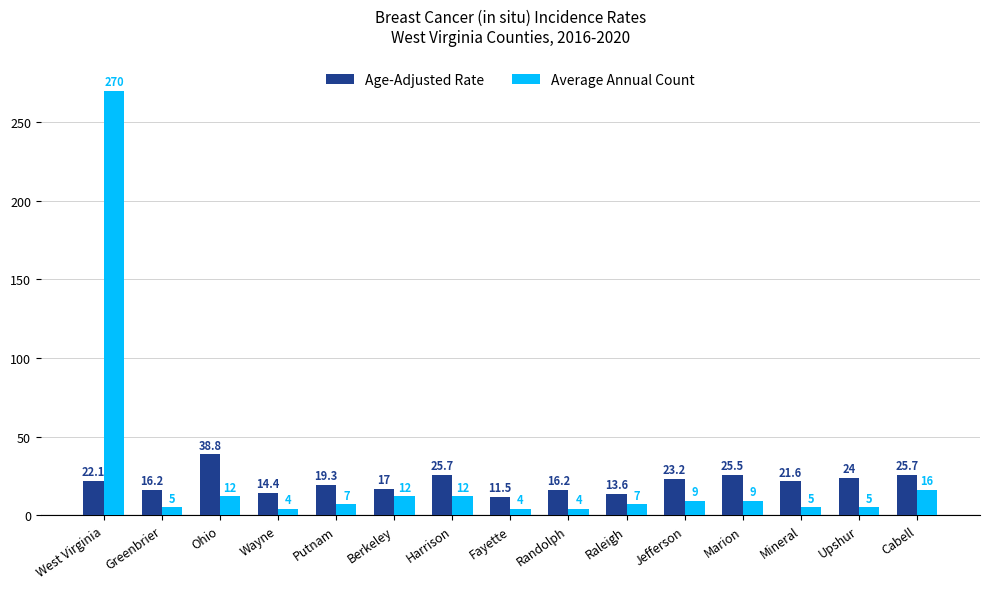

What is the maximum value for Average Annual Count?

270.0